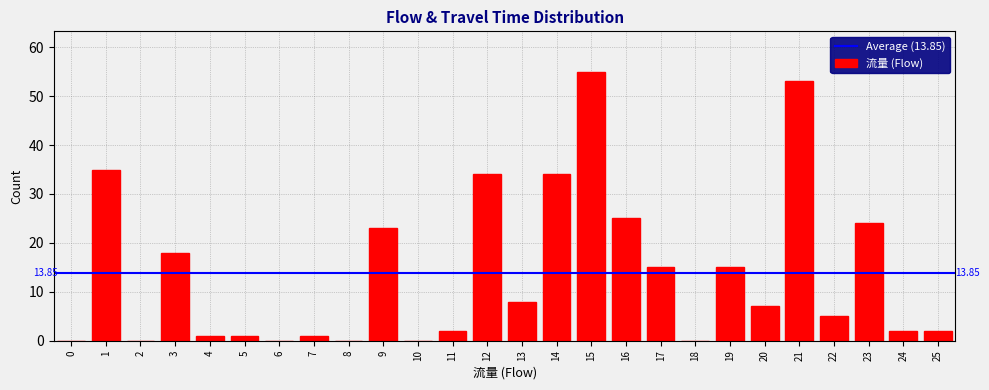

What is the sum of all values?

360